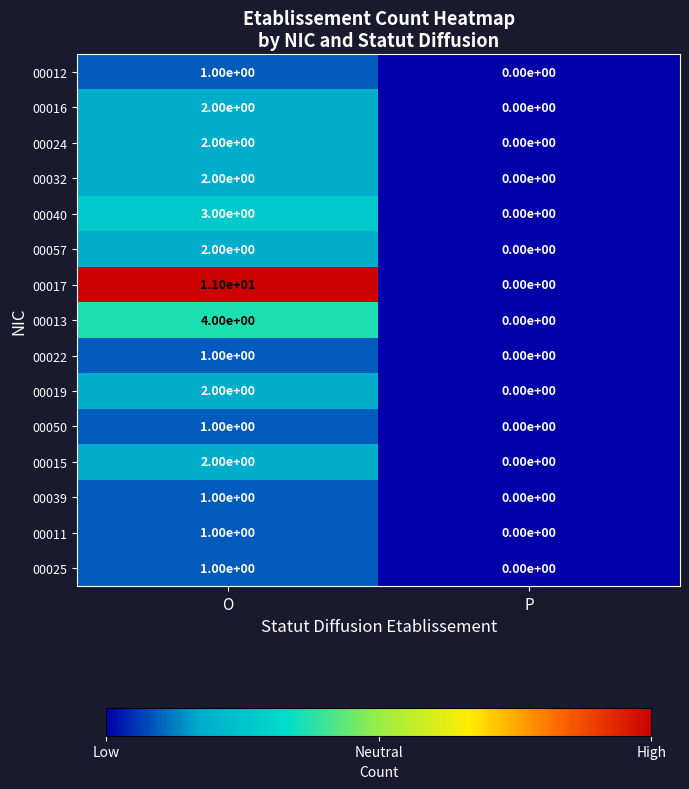

The 00017 series shows -6 at P. True or false?

False